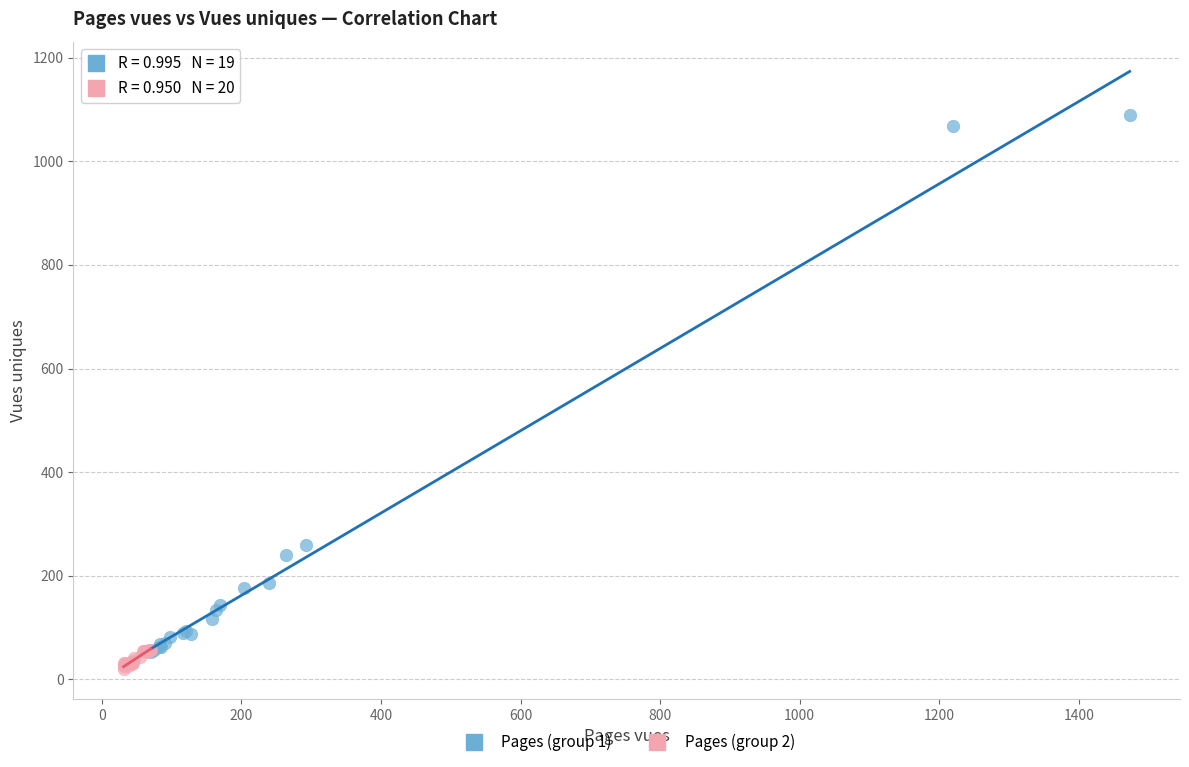

Which series has the widest spread of Y values?

Pages (group 1)